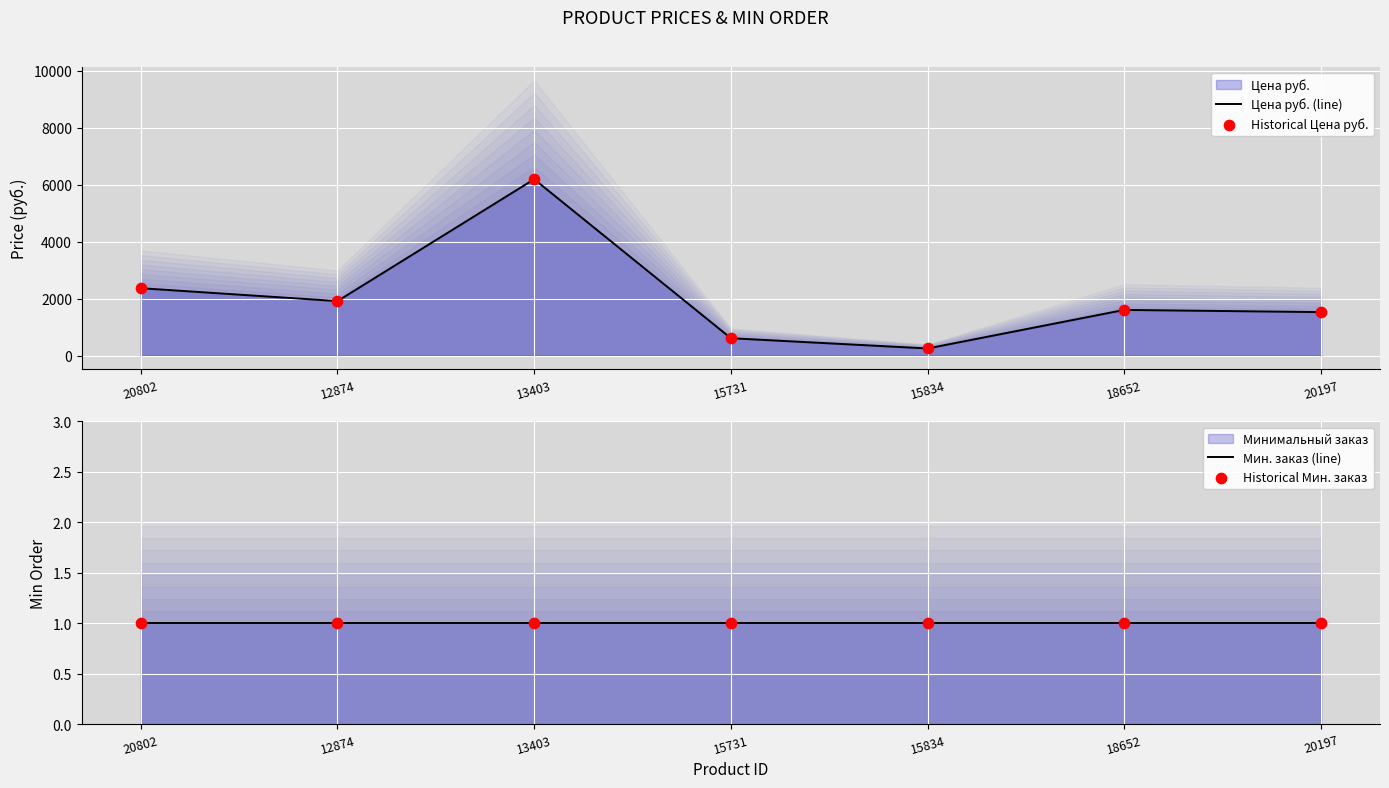

Which series has the widest spread of Y values?

Цена руб. (line)